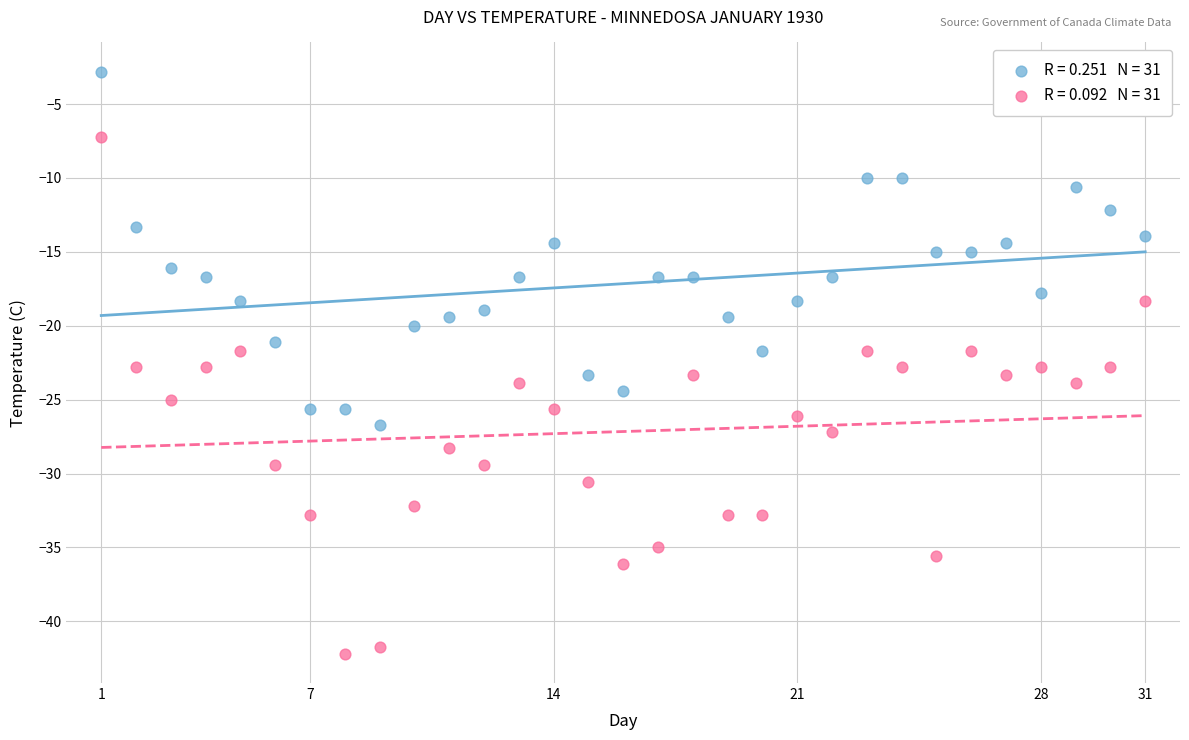

Across all data points, what is the range of Y values (max minus min)?

39.4